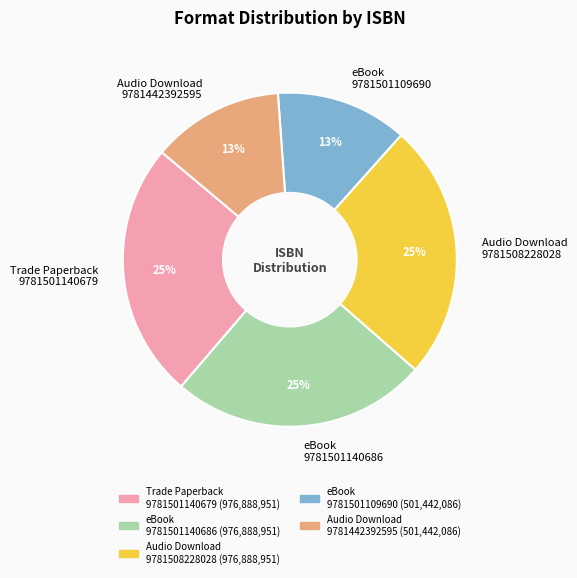

Is there any slice that represents more than half of the pie?

No